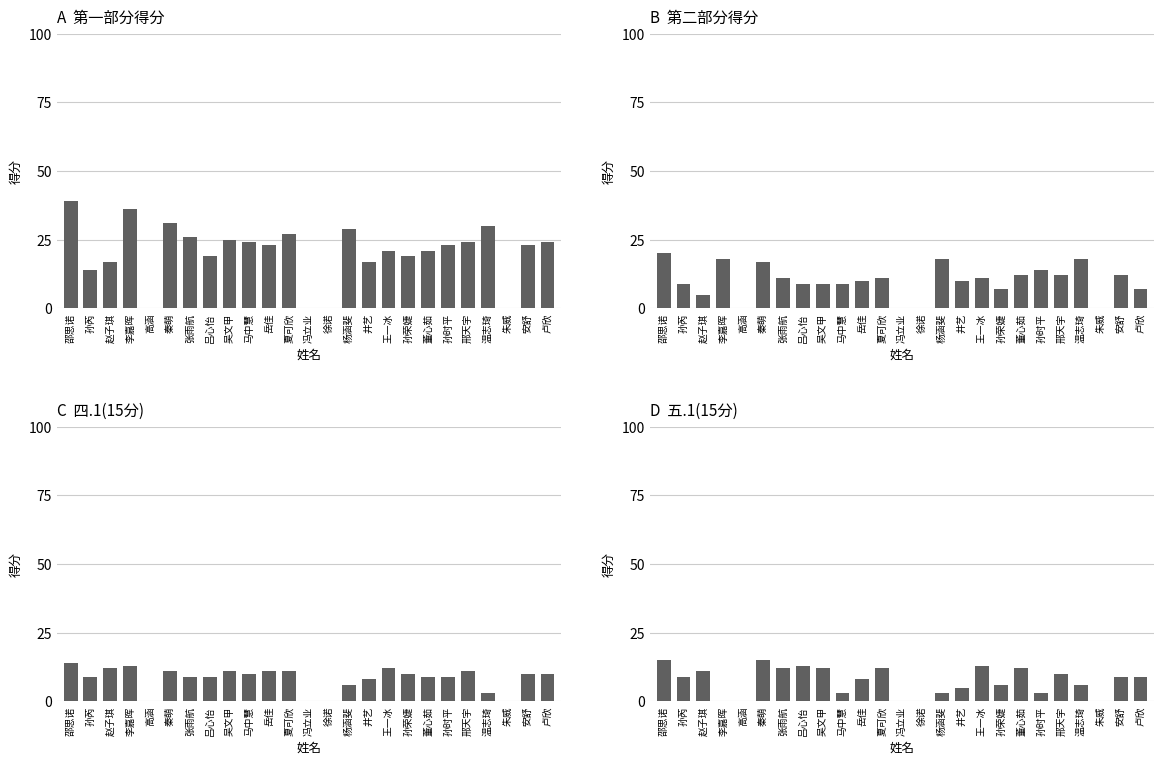

Are the bars horizontal?

No